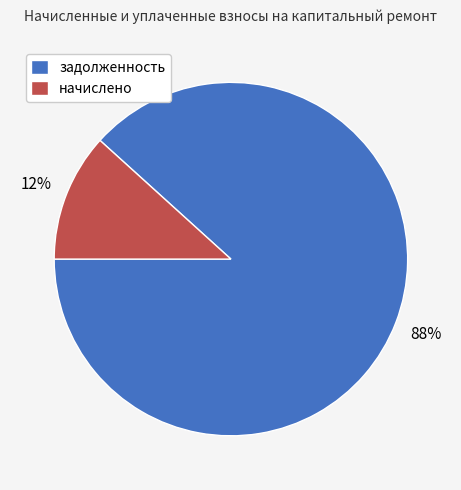

Count the number of slices in the pie.

2